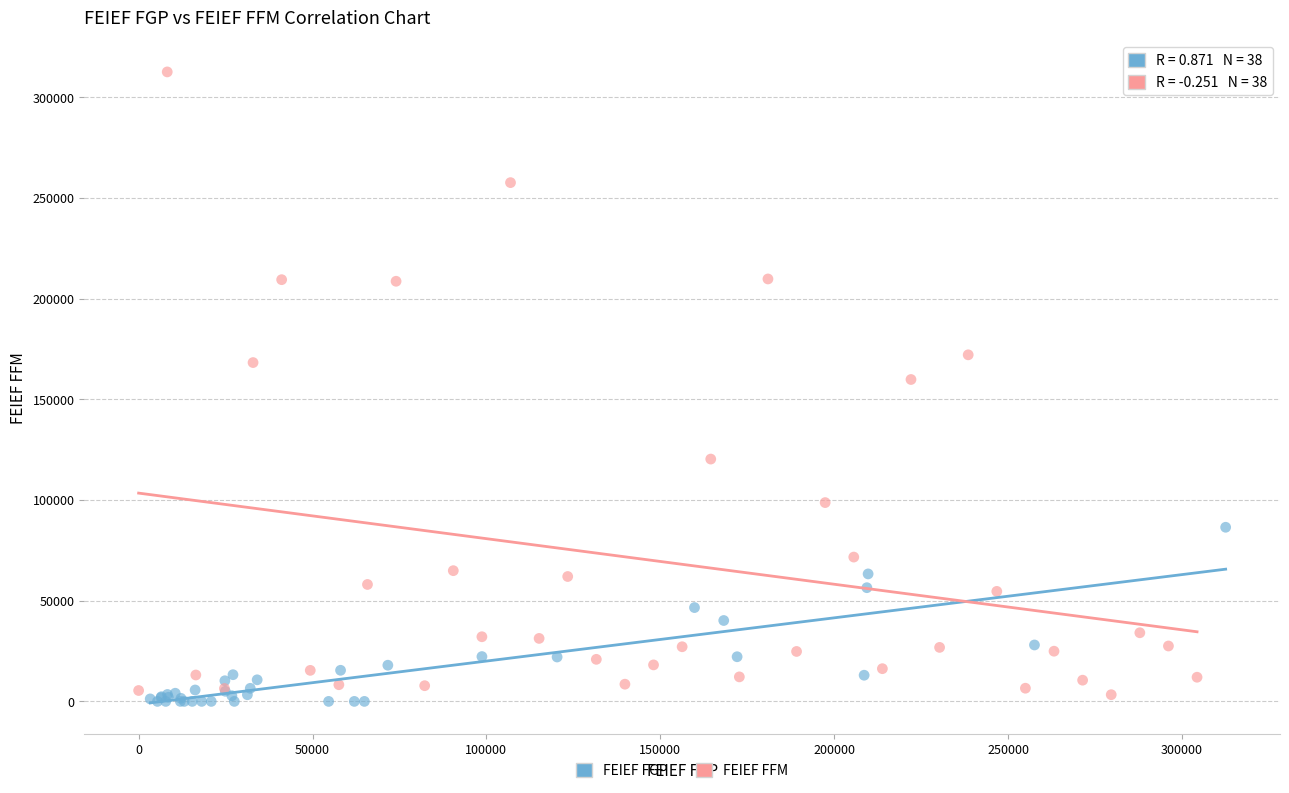

Which series has the widest spread of Y values?

FEIEF FFM